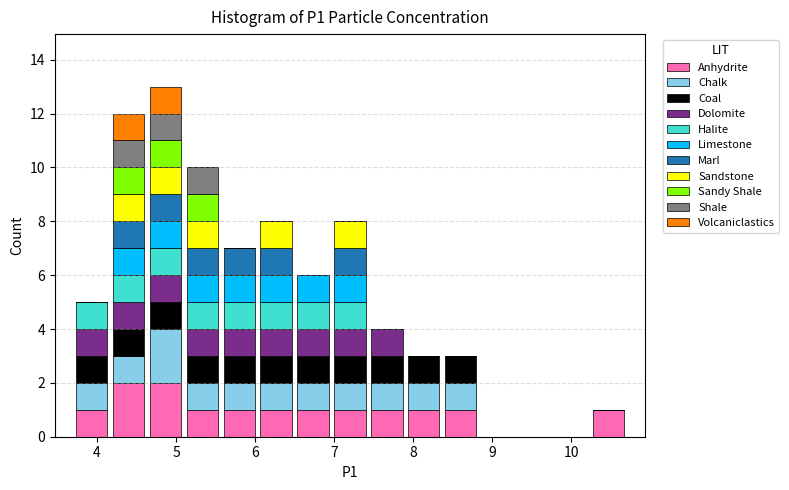

What is the total height of the stacked bar covering 6.0 to 6.5 on the x-axis? Neither the bar edges nor the heights are printed on the chart, so give them approximately, as read against the axes.

8